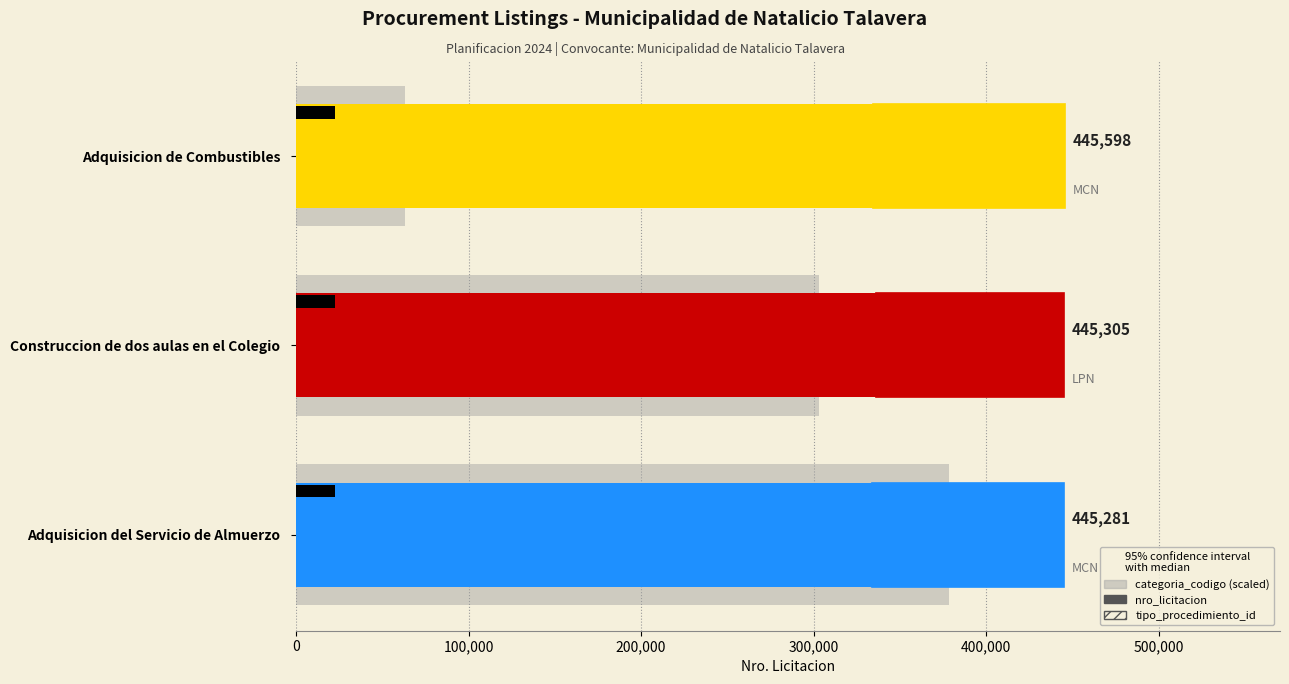

How many groups of bars are there?

3